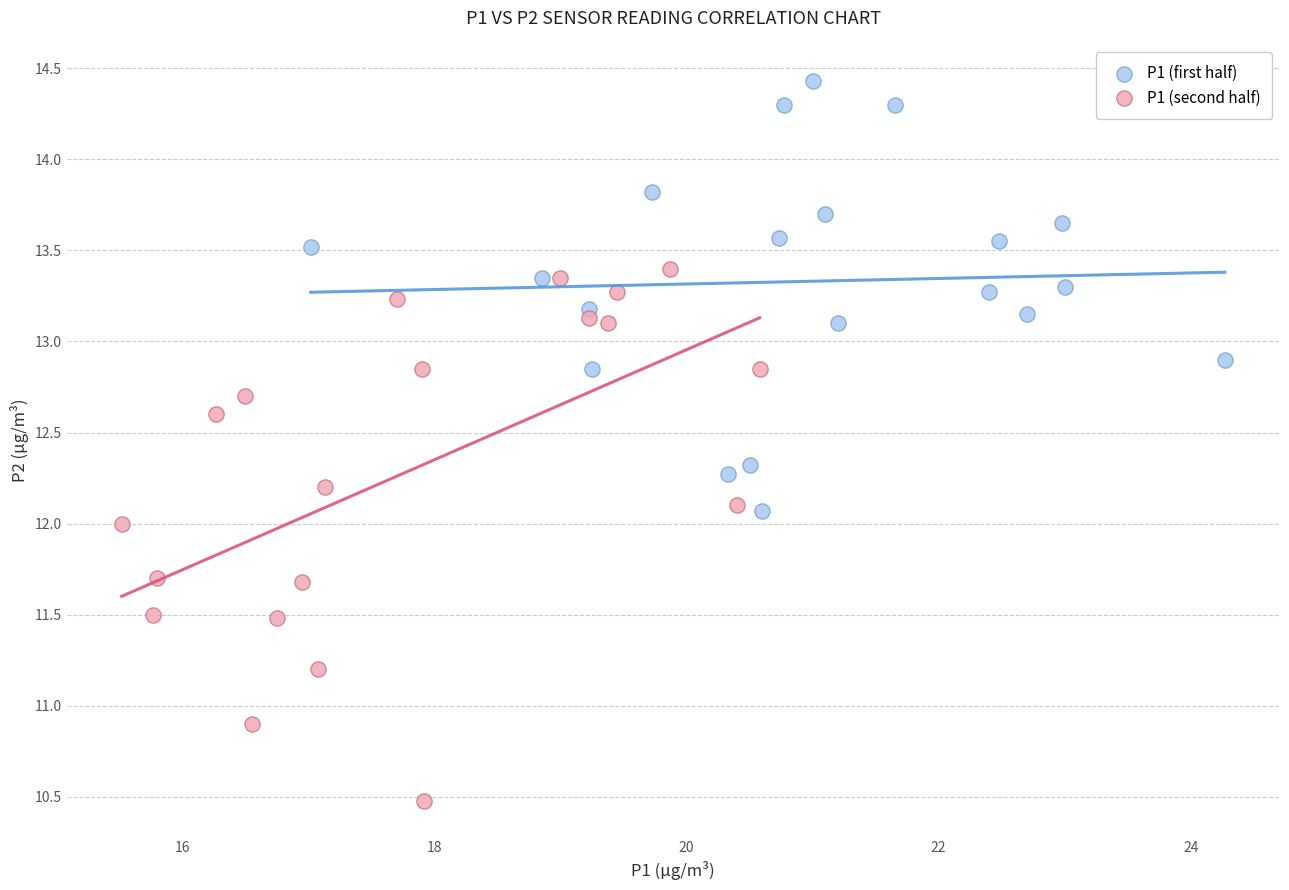

Which series reaches the maximum Y coordinate?

P1 (first half)